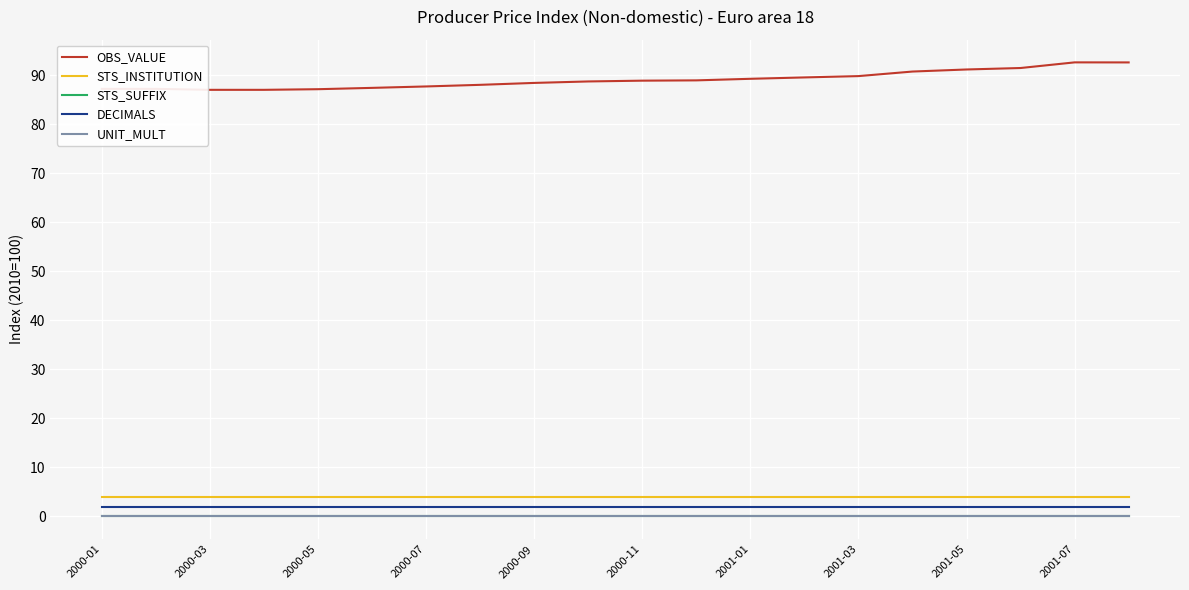

Is this an area chart (filled region under the line)?

No